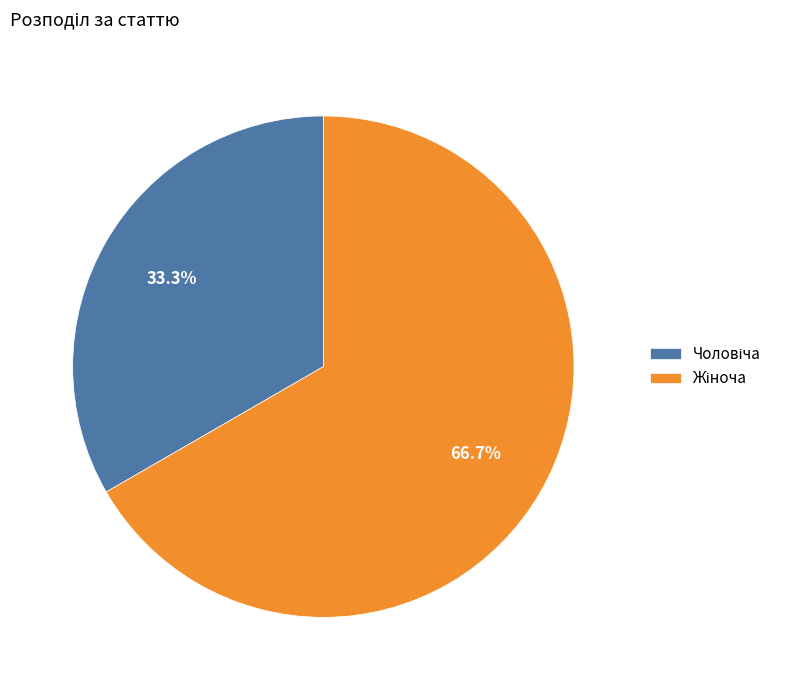

Does any single category account for the majority?

Yes